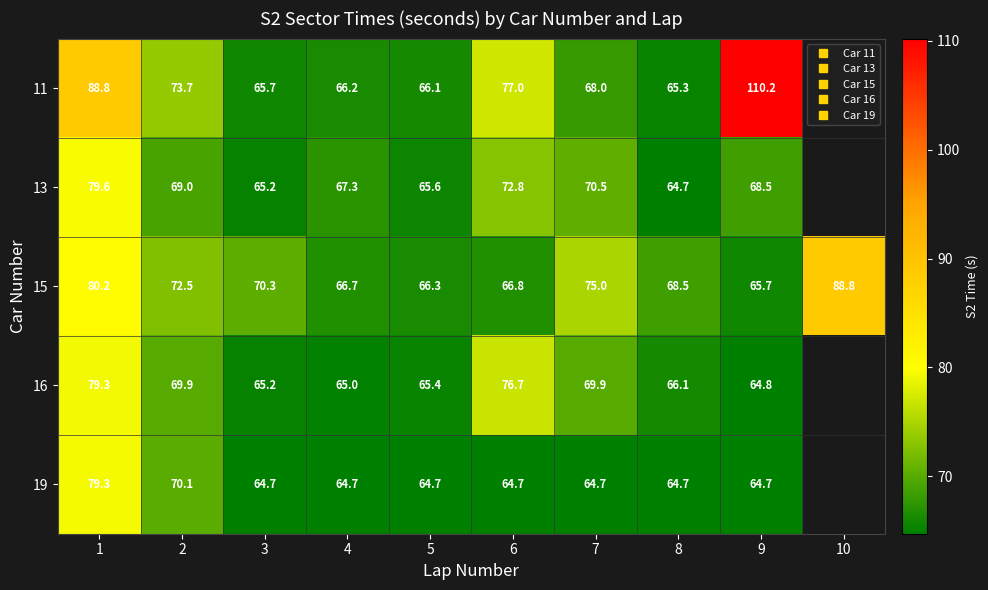

At which label is 11 closest to 87?

1